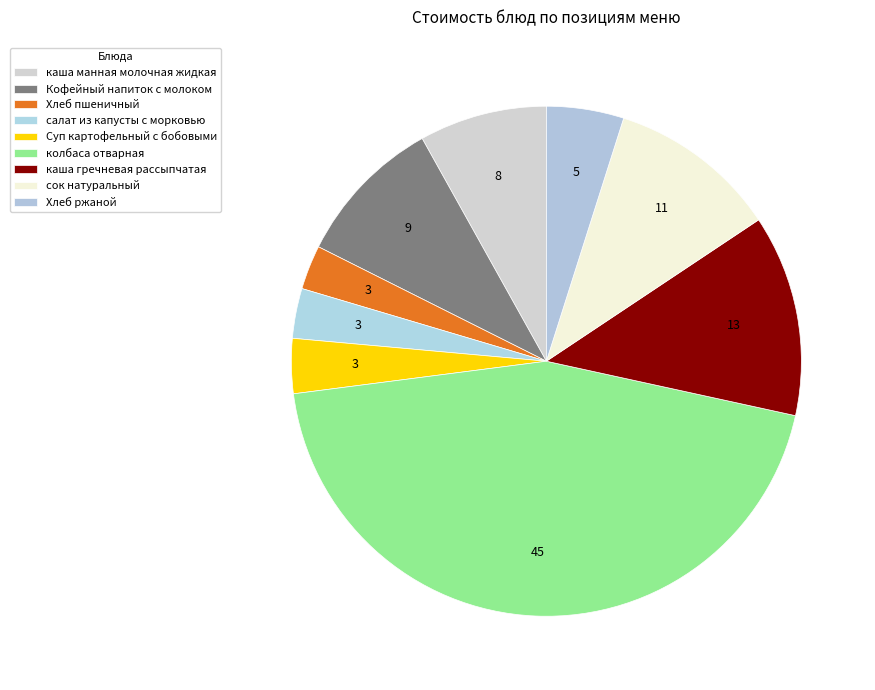

How much of the chart is everything except колбаса отварная?

55.5%